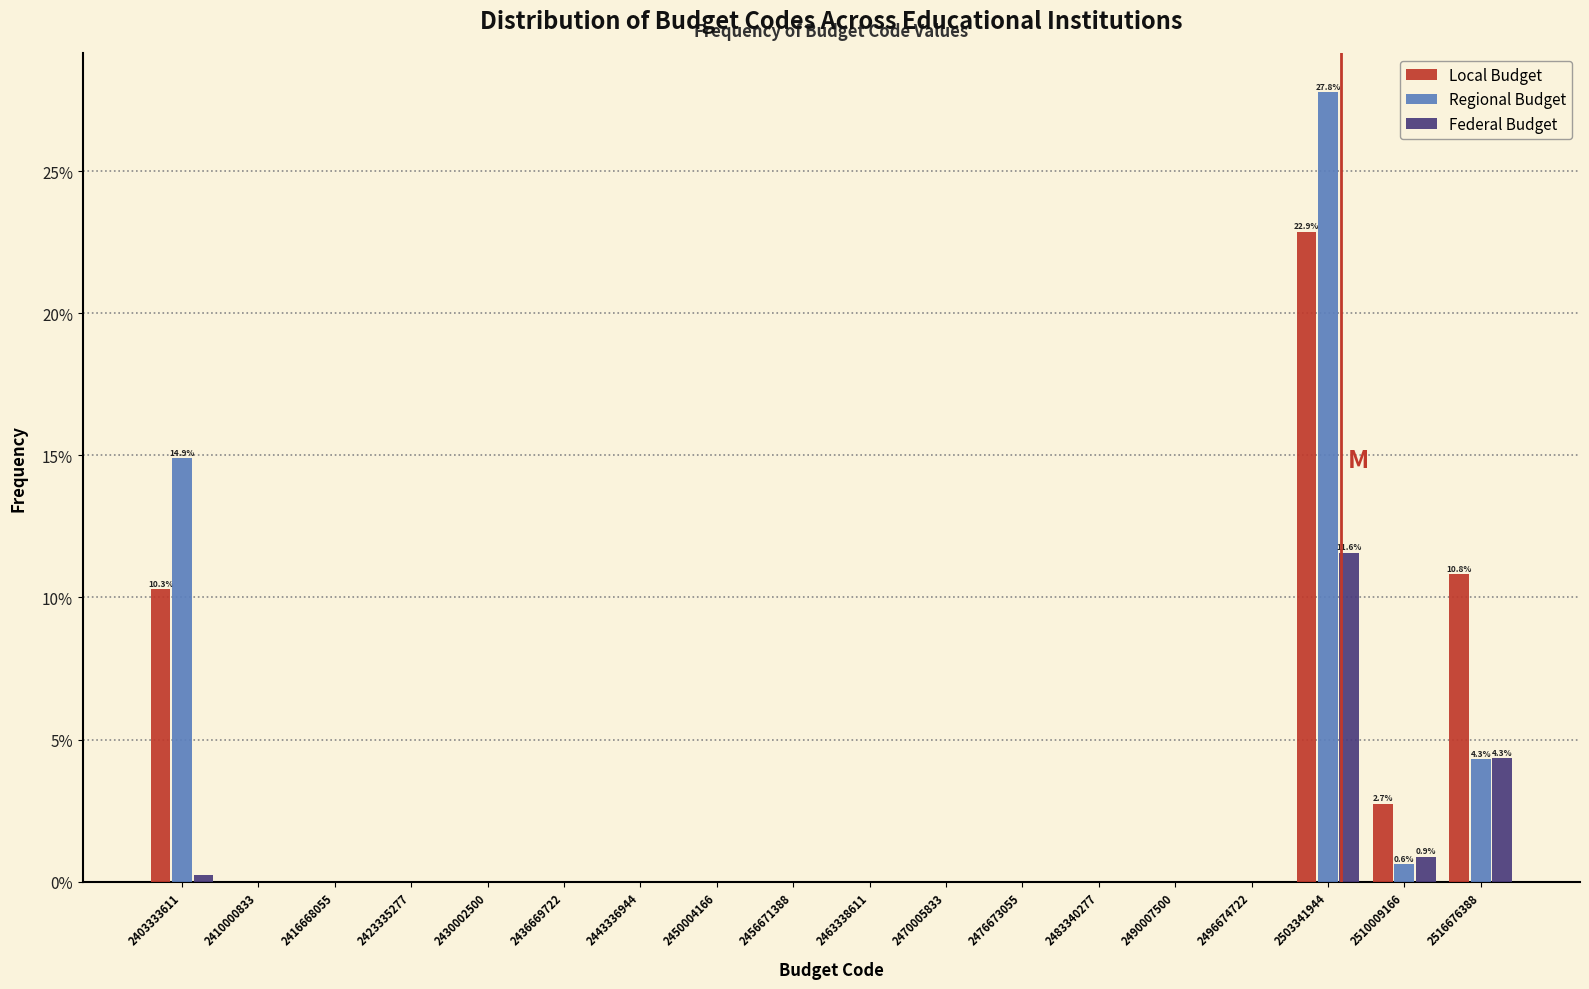

In the Local Budget series, which range on the x-axis has the tallest bar?

2500000000 to 2507000000